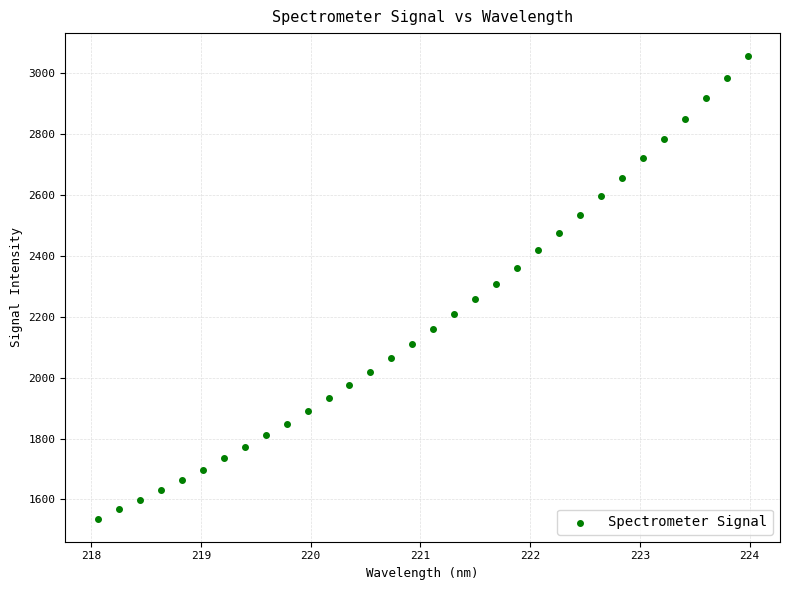

What is the range of X values (max minus min)?

5.9